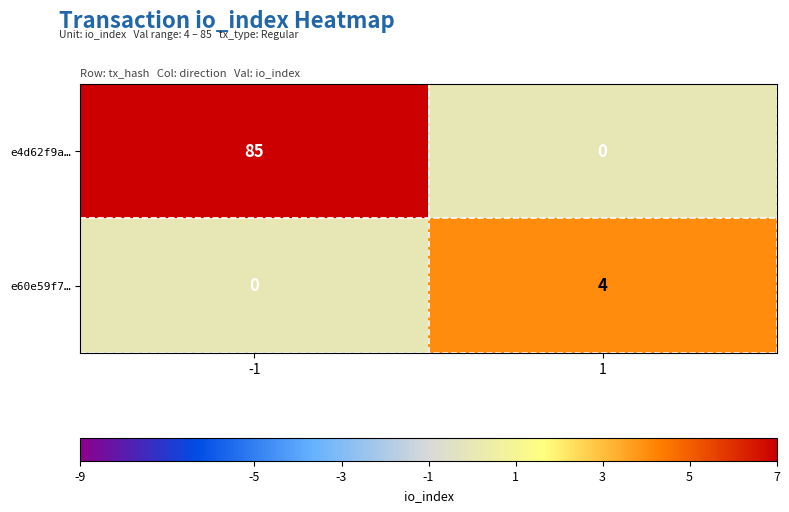

True or false: e4d62f9a… has a value of 117 at -1.

False